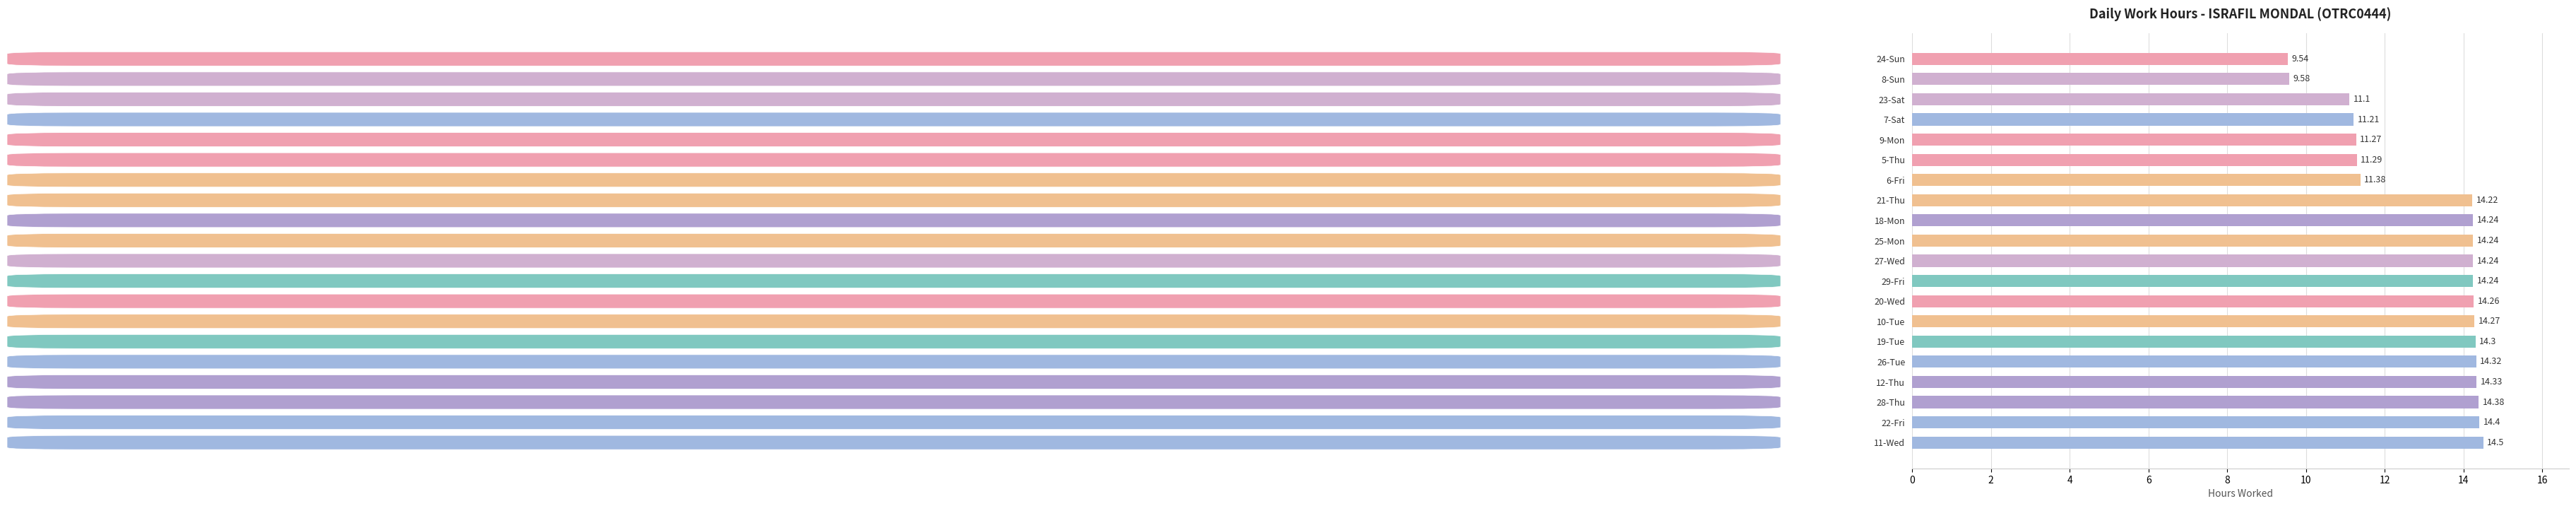

At which label is the value closest to 12?

6-Fri